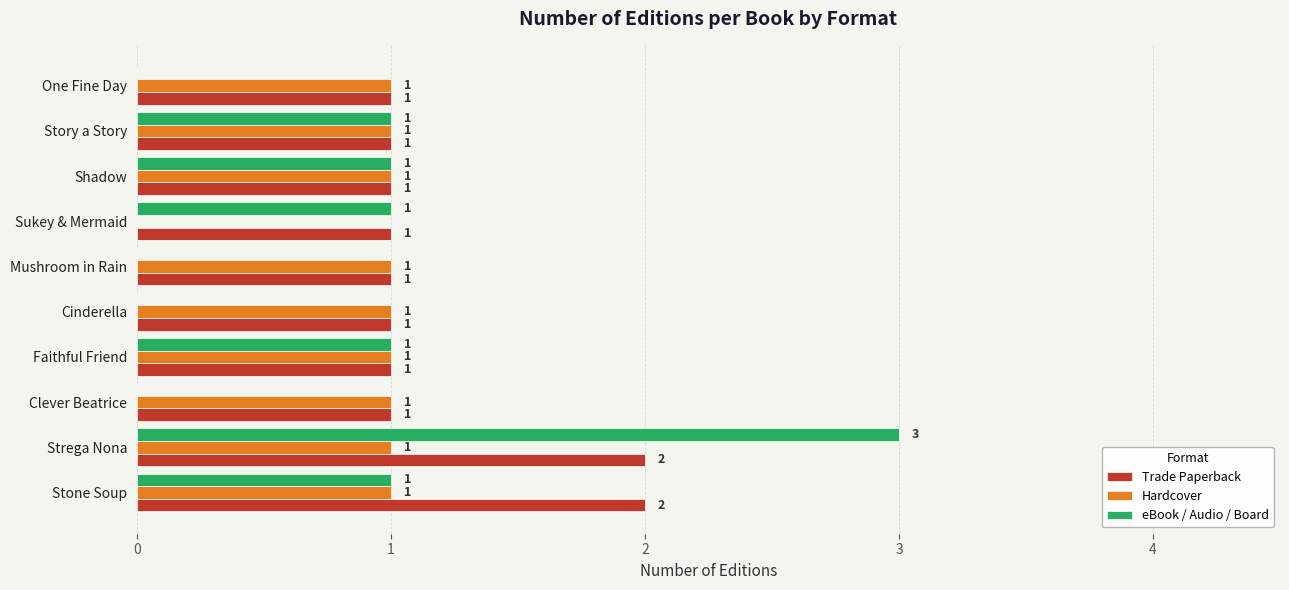

Is it true that eBook / Audio / Board equals 2 at Shadow?

False